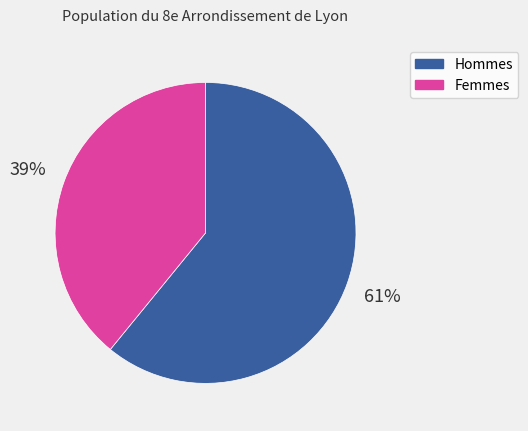

Is there a majority slice in this chart?

Yes